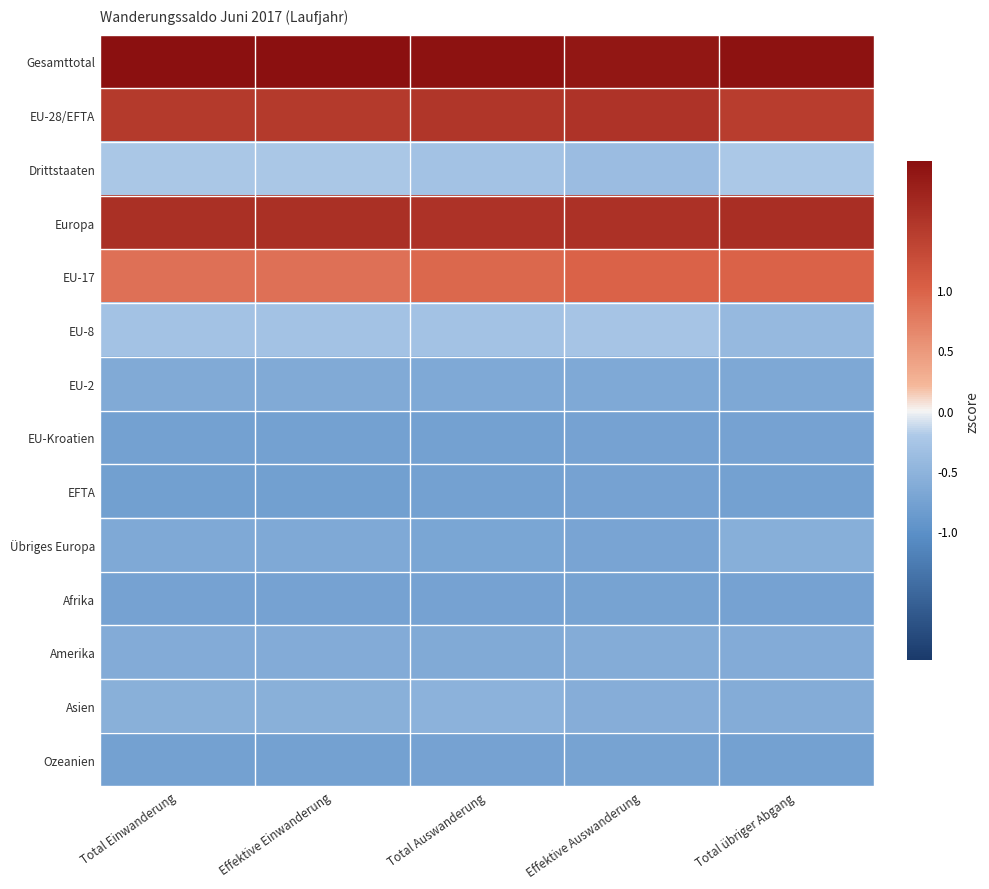

Reading left to right, transcribe all the data shown in this chart.

Gesamttotal: Total Einwanderung=2.1	Effektive Einwanderung=2.1	Total Auswanderung=2.0	Effektive Auswanderung=2.0	Total übriger Abgang=2.0
EU-28/EFTA: Total Einwanderung=1.5	Effektive Einwanderung=1.5	Total Auswanderung=1.5	Effektive Auswanderung=1.6	Total übriger Abgang=1.5
Drittstaaten: Total Einwanderung=-0.2	Effektive Einwanderung=-0.2	Total Auswanderung=-0.3	Effektive Auswanderung=-0.4	Total übriger Abgang=-0.2
Europa: Total Einwanderung=1.6	Effektive Einwanderung=1.6	Total Auswanderung=1.6	Effektive Auswanderung=1.6	Total übriger Abgang=1.7
EU-17: Total Einwanderung=0.9	Effektive Einwanderung=0.9	Total Auswanderung=0.9	Effektive Auswanderung=1.0	Total übriger Abgang=1.0
EU-8: Total Einwanderung=-0.3	Effektive Einwanderung=-0.3	Total Auswanderung=-0.3	Effektive Auswanderung=-0.3	Total übriger Abgang=-0.4
EU-2: Total Einwanderung=-0.6	Effektive Einwanderung=-0.6	Total Auswanderung=-0.6	Effektive Auswanderung=-0.7	Total übriger Abgang=-0.7
EU-Kroatien: Total Einwanderung=-0.8	Effektive Einwanderung=-0.8	Total Auswanderung=-0.8	Effektive Auswanderung=-0.7	Total übriger Abgang=-0.7
EFTA: Total Einwanderung=-0.8	Effektive Einwanderung=-0.8	Total Auswanderung=-0.8	Effektive Auswanderung=-0.7	Total übriger Abgang=-0.8
Übriges Europa: Total Einwanderung=-0.7	Effektive Einwanderung=-0.7	Total Auswanderung=-0.7	Effektive Auswanderung=-0.7	Total übriger Abgang=-0.6
Afrika: Total Einwanderung=-0.8	Effektive Einwanderung=-0.8	Total Auswanderung=-0.7	Effektive Auswanderung=-0.7	Total übriger Abgang=-0.7
Amerika: Total Einwanderung=-0.6	Effektive Einwanderung=-0.6	Total Auswanderung=-0.6	Effektive Auswanderung=-0.6	Total übriger Abgang=-0.6
Asien: Total Einwanderung=-0.6	Effektive Einwanderung=-0.6	Total Auswanderung=-0.5	Effektive Auswanderung=-0.6	Total übriger Abgang=-0.6
Ozeanien: Total Einwanderung=-0.8	Effektive Einwanderung=-0.8	Total Auswanderung=-0.8	Effektive Auswanderung=-0.7	Total übriger Abgang=-0.8